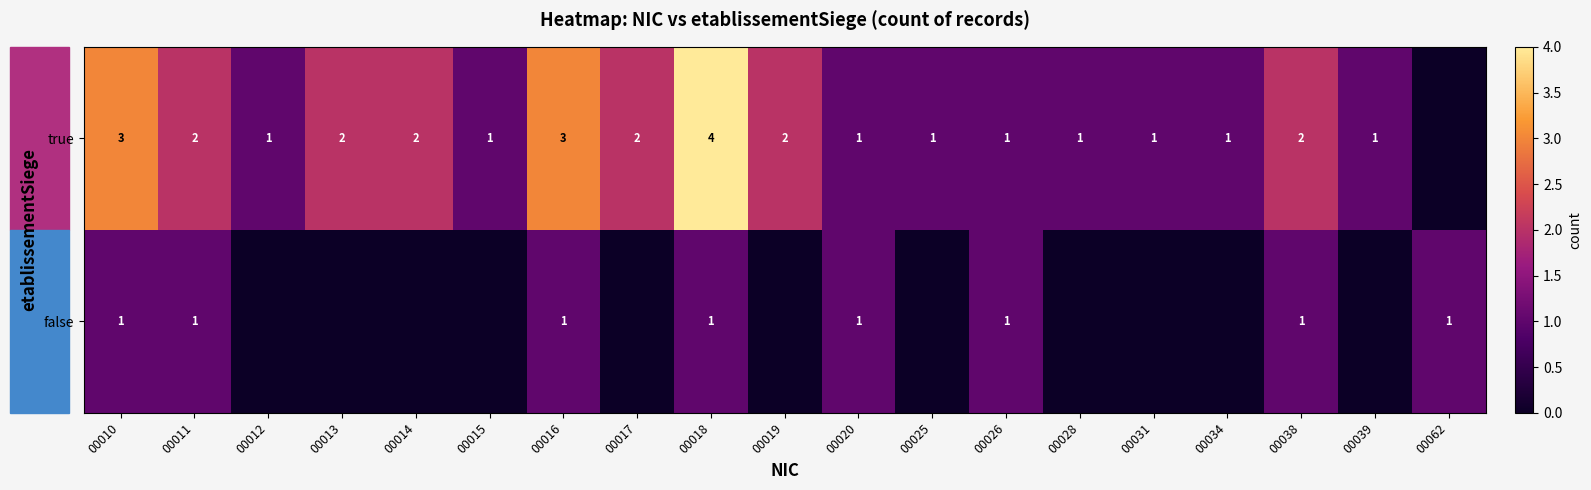

Between 00011 and 00018, which series saw the biggest shift?

true